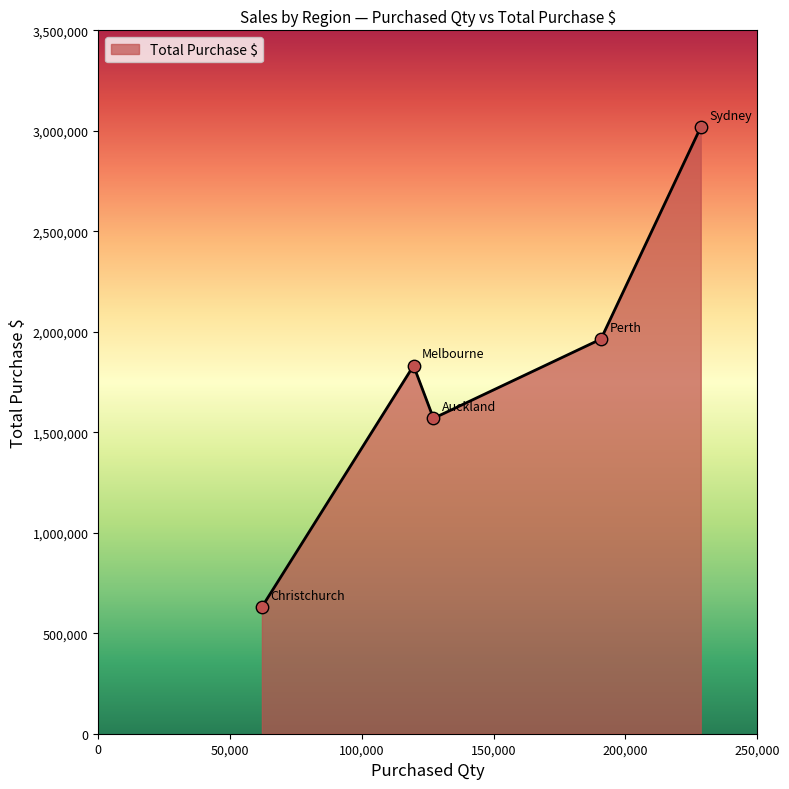

What is the maximum value shown in the chart?

3017828